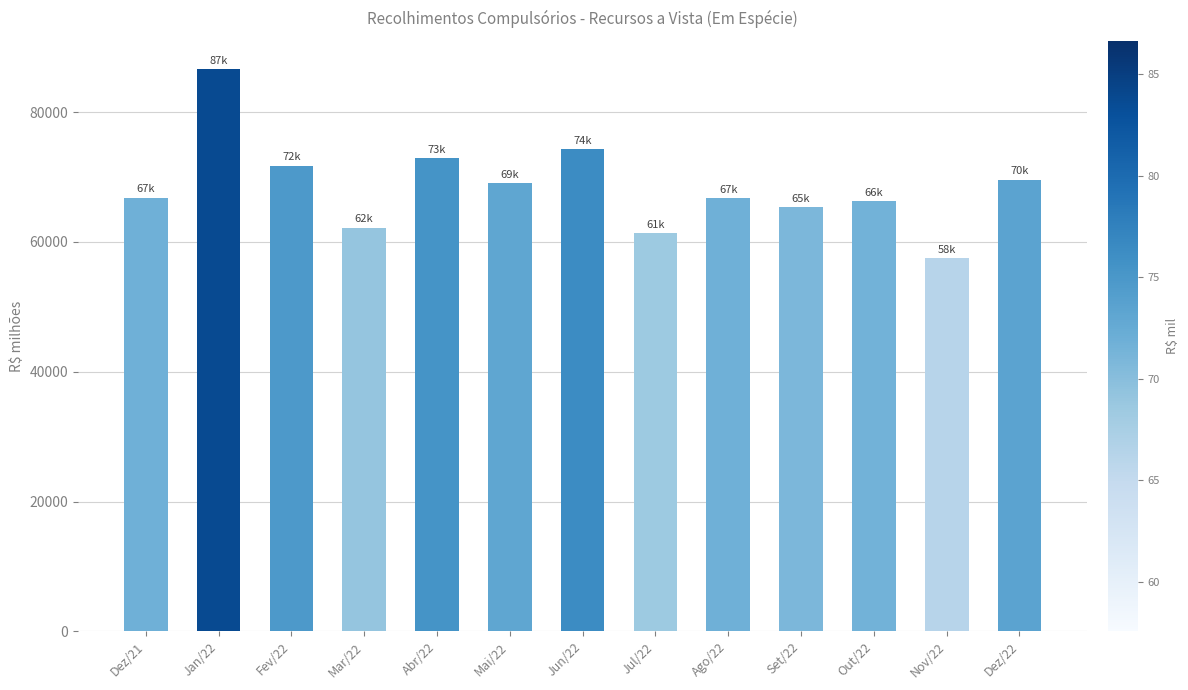

What is the change in value from Ago/22 to Dez/22?

+2786.2